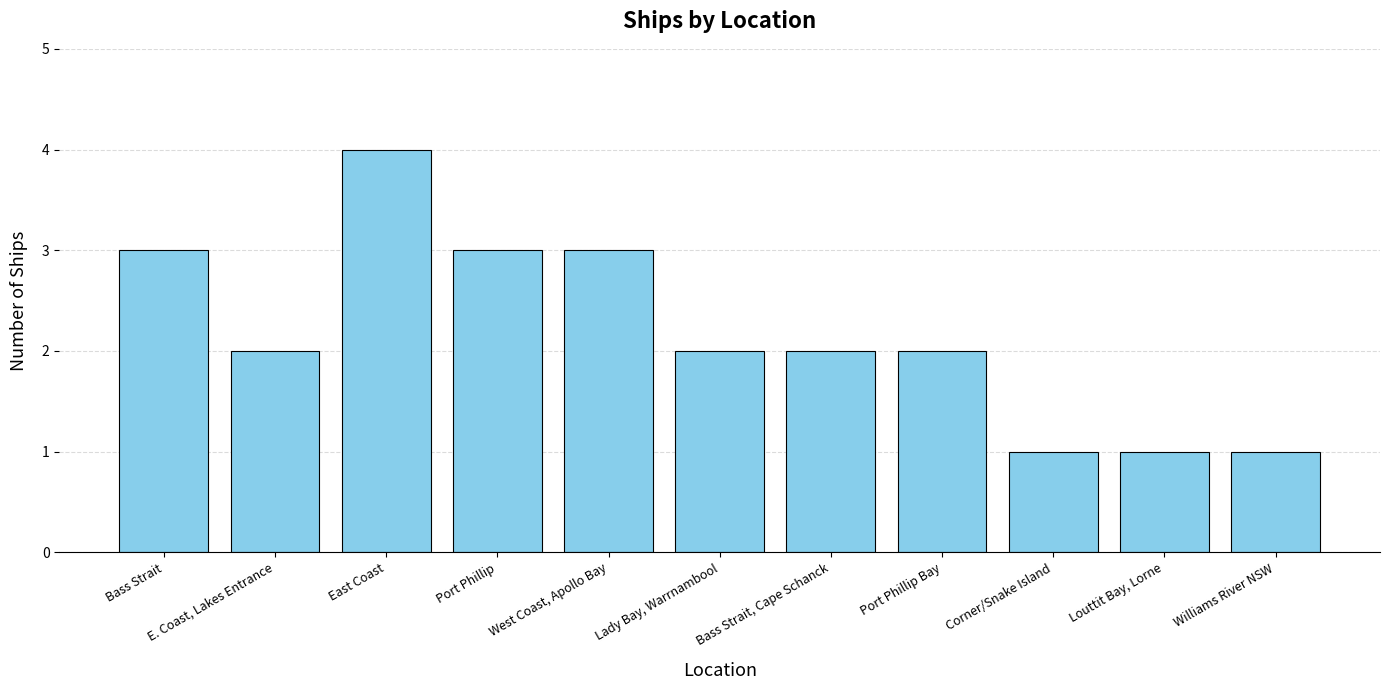

What is the difference between the values at Williams River NSW and West Coast, Apollo Bay?

2